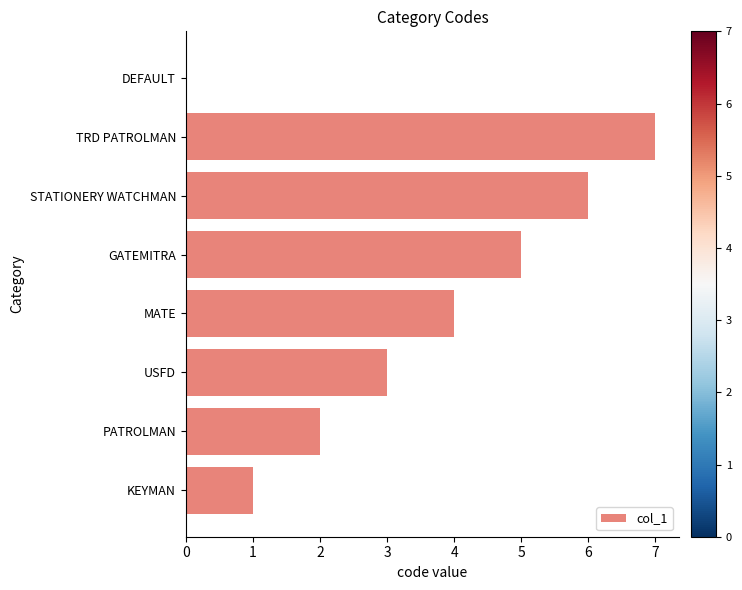

How many series are shown in this chart?

1